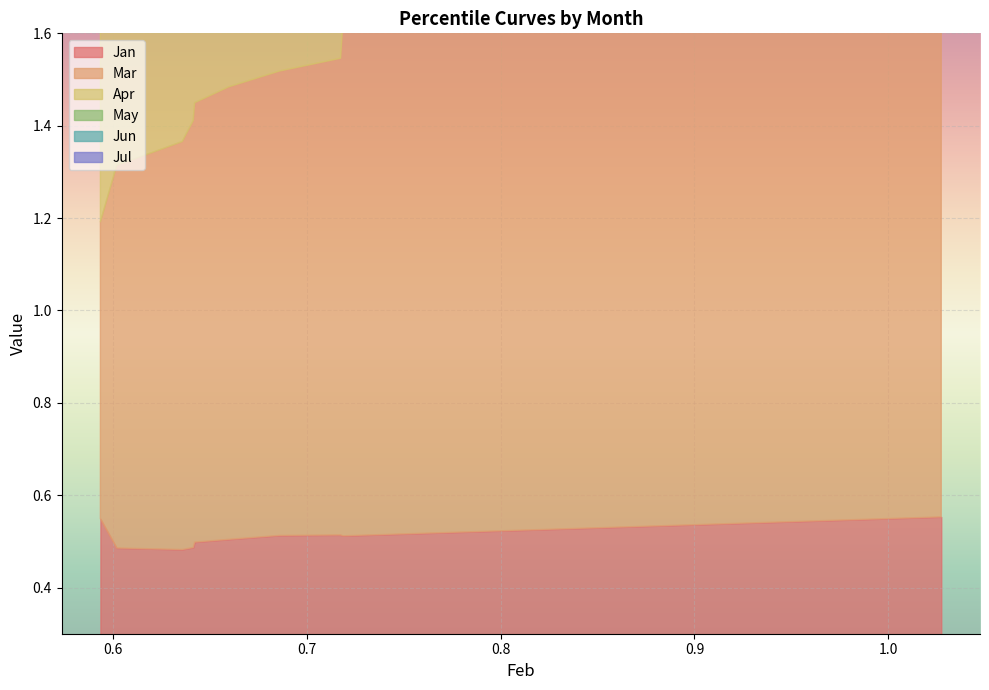

True or false: Jul has more than 2 interior local peaks.

False